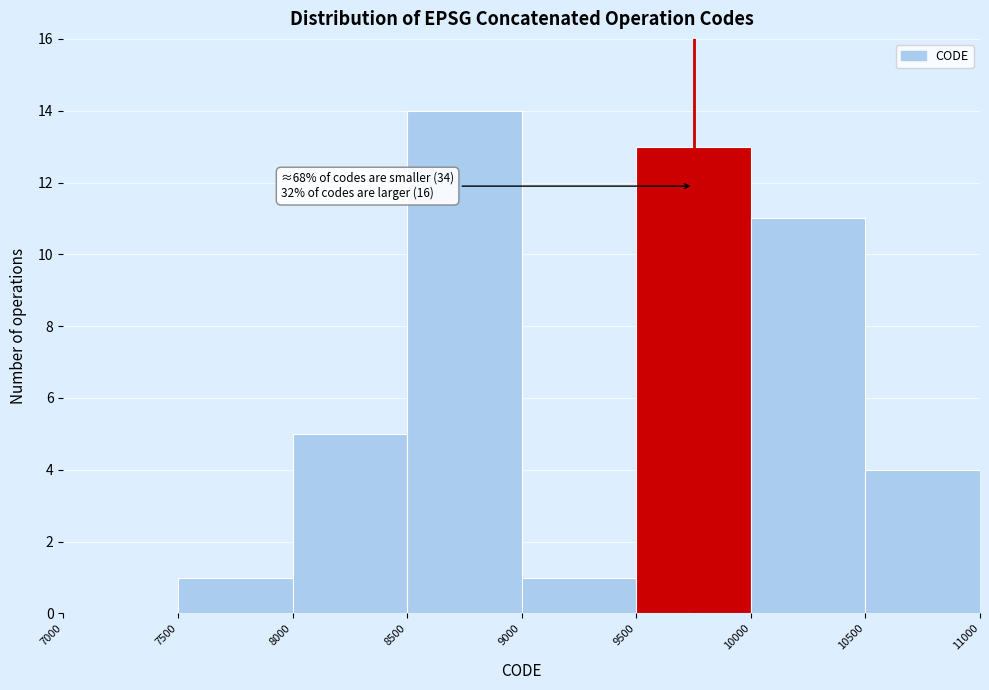

Which range on the x-axis has the tallest bar?

8500 to 9000